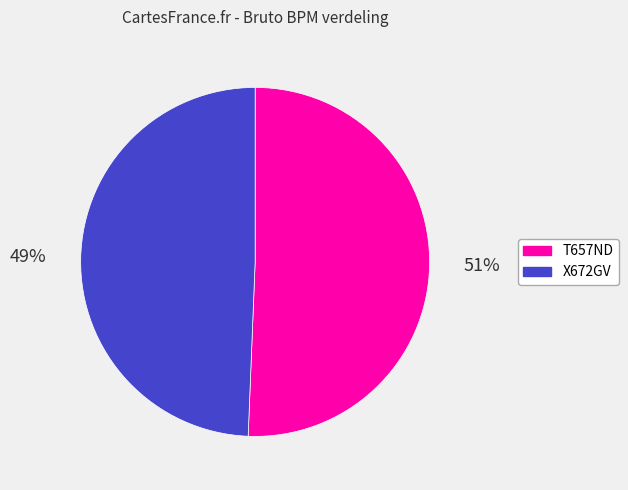

True or false: T657ND accounts for 51% of the total.

True